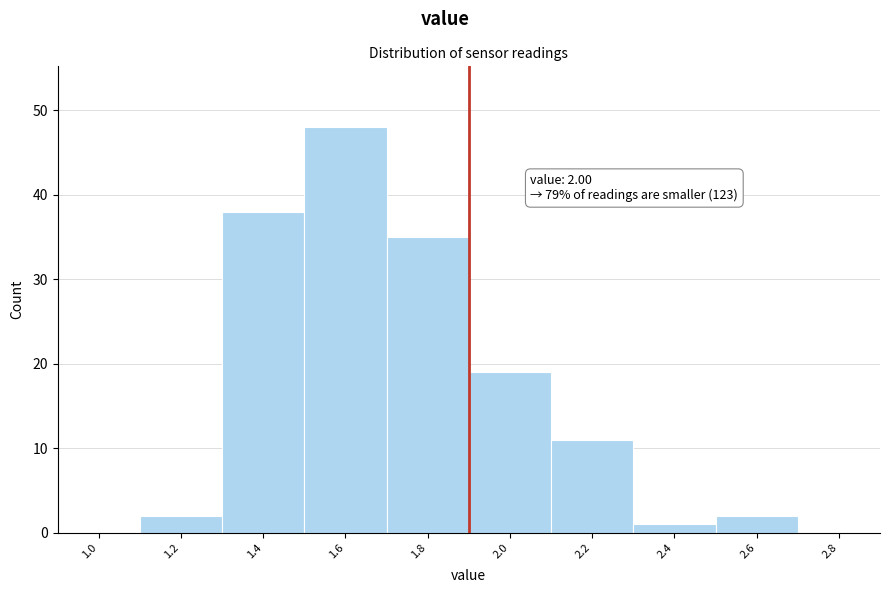

Reading left to right, transcribe all the data shown in this chart.

1.0=0	1.2=2	1.4=38	1.6=48	1.8=35	2.0=19	2.2=11	2.4=1	2.6=2	2.8=0